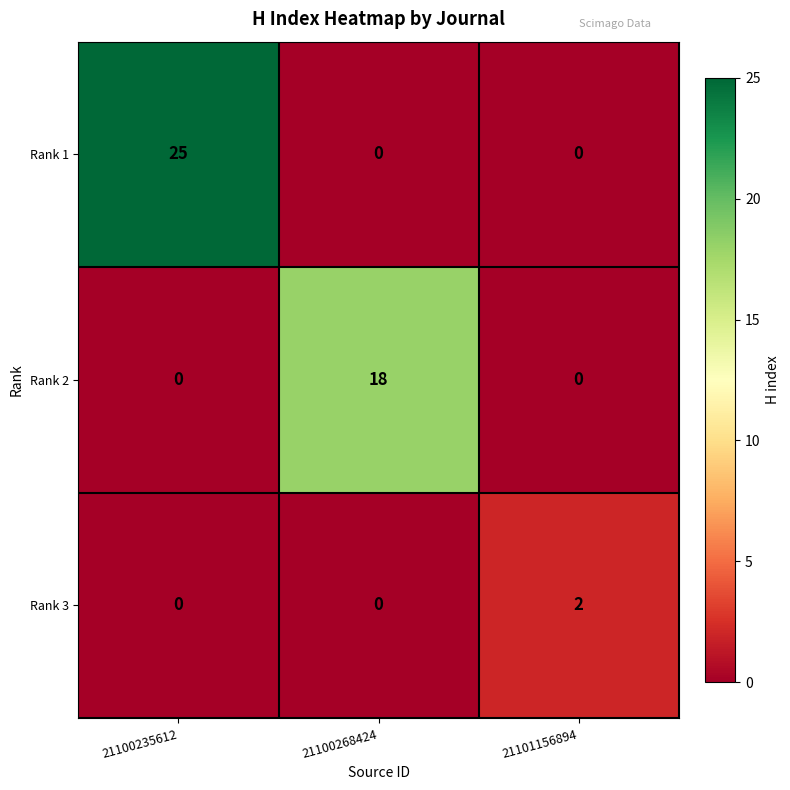

Rank the series by their maximum value, from lowest to highest.

Rank 3, Rank 2, Rank 1